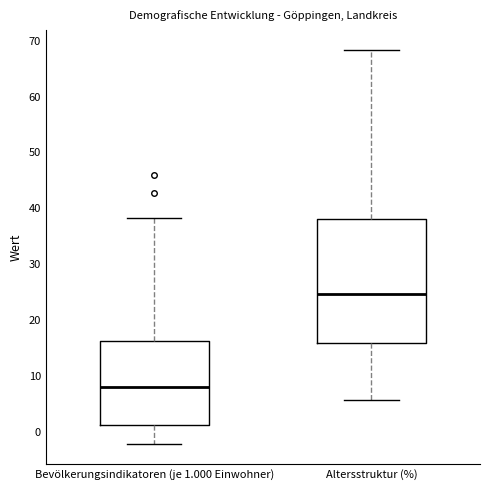

Which box is the tallest, from its lower edge to its upper edge?

Altersstruktur (%)